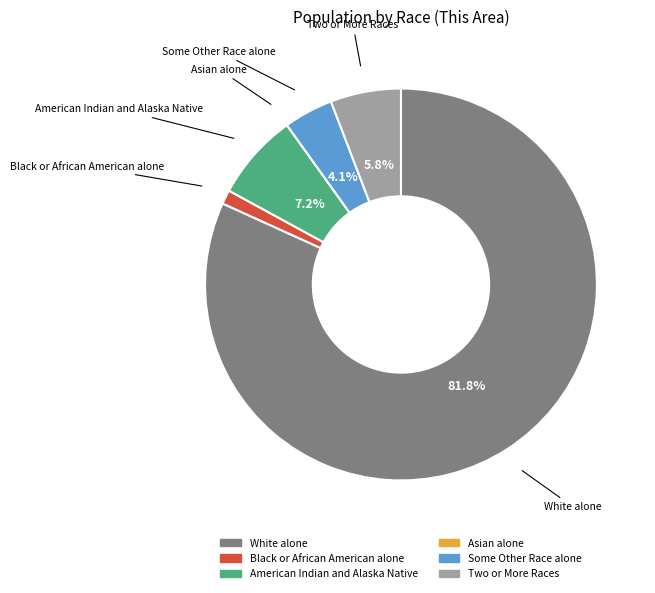

Which slice is the largest?

White alone